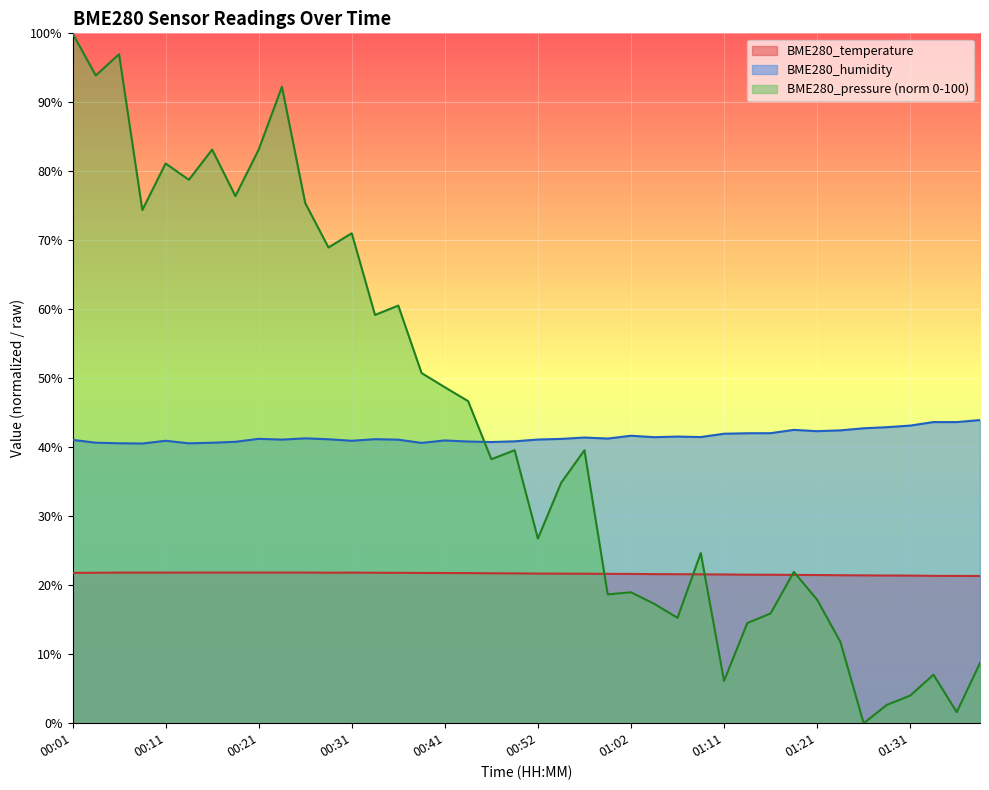

True or false: BME280_temperature has more than 0 interior local peaks.

True